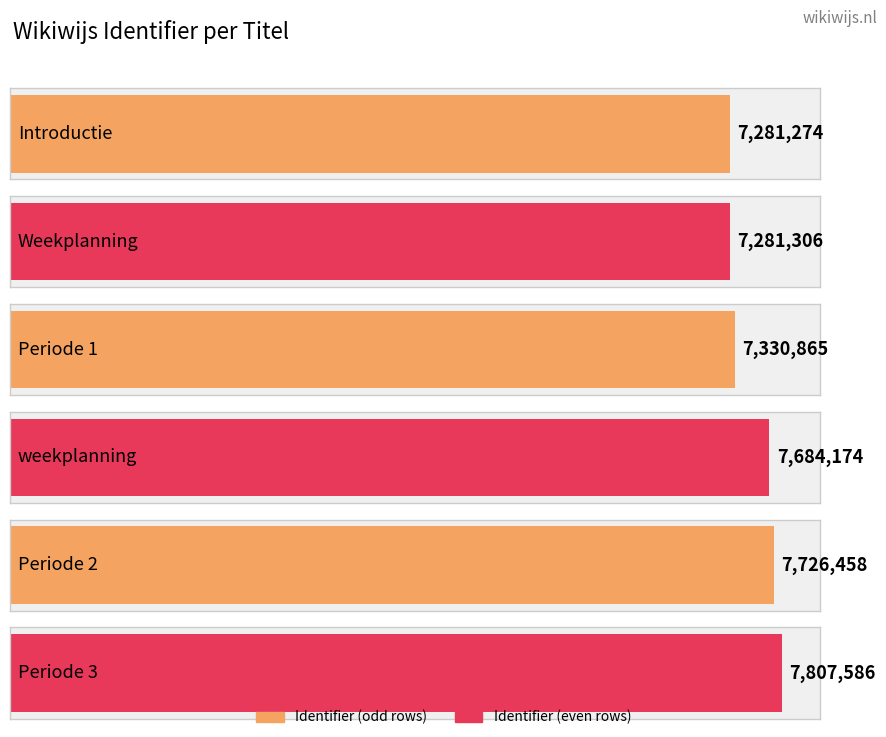

Approximately how many times larger is the value at weekplanning compared to Periode 3?

1.0